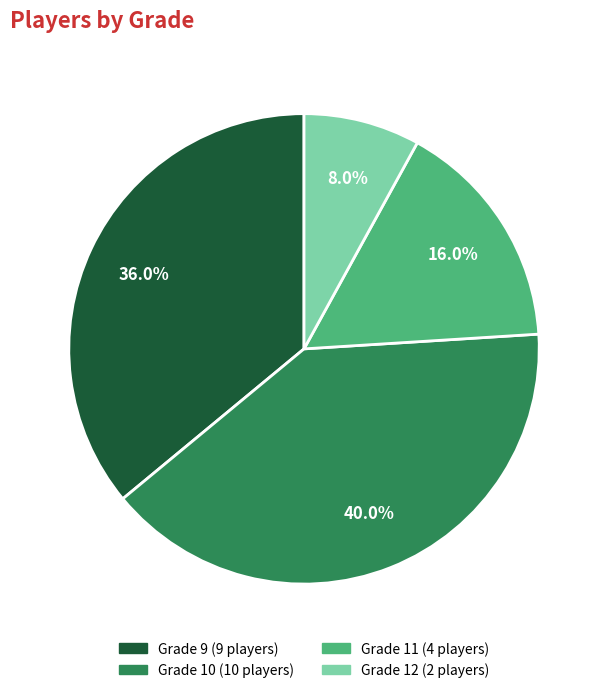

Does Grade 12 account for over 50% of the chart?

No